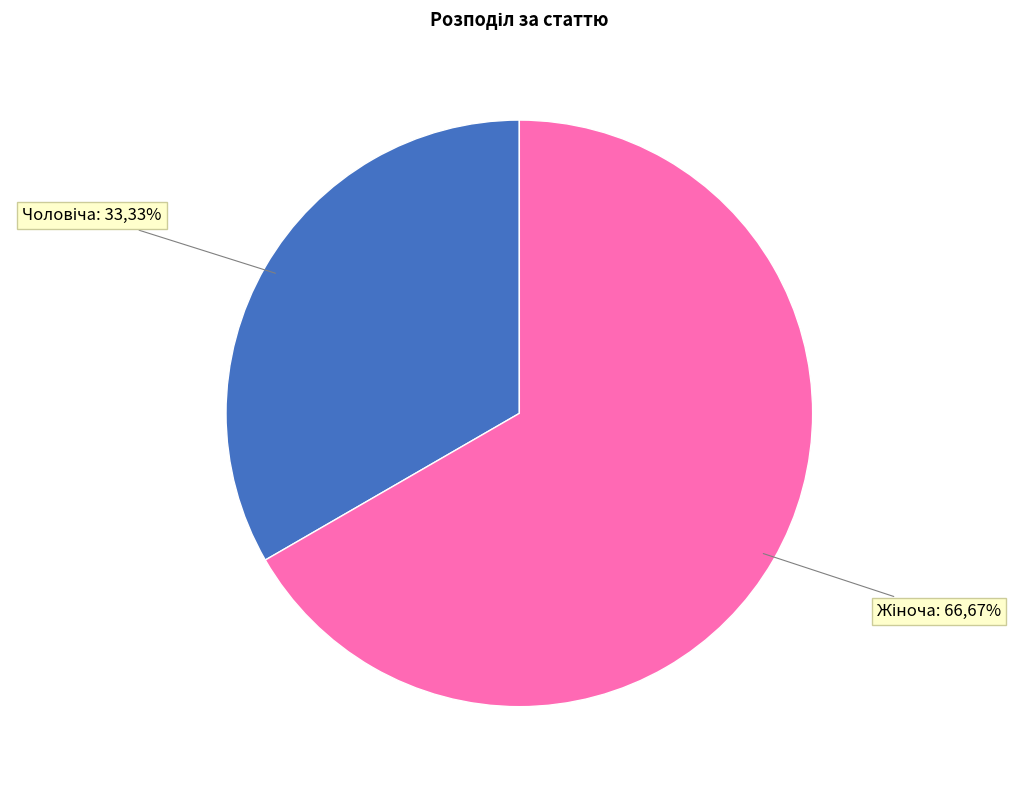

Is there any slice that represents more than half of the pie?

Yes